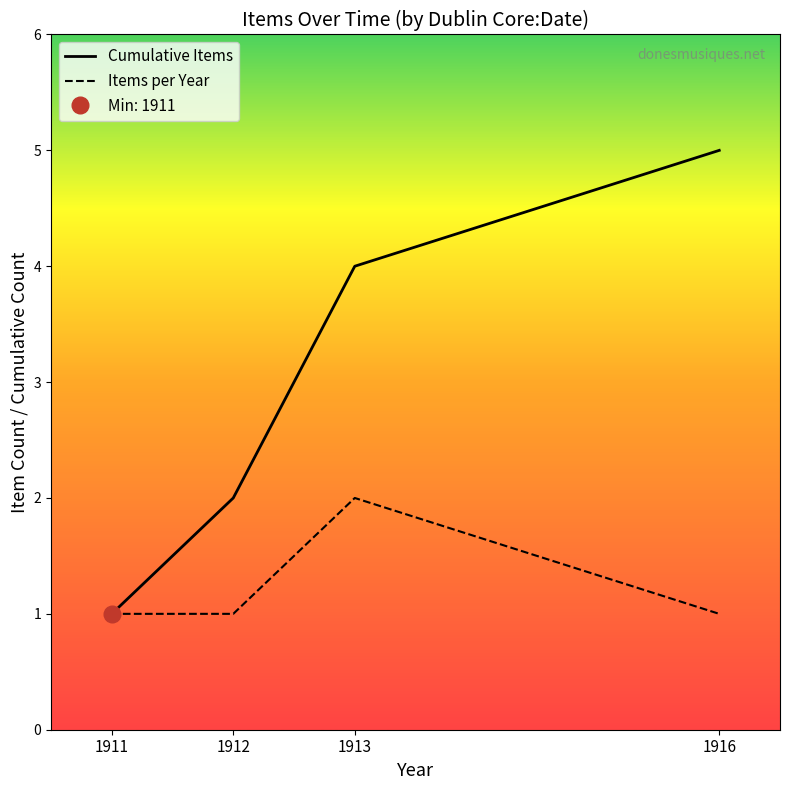

Which has a higher value, 1912 or 1913?

1913